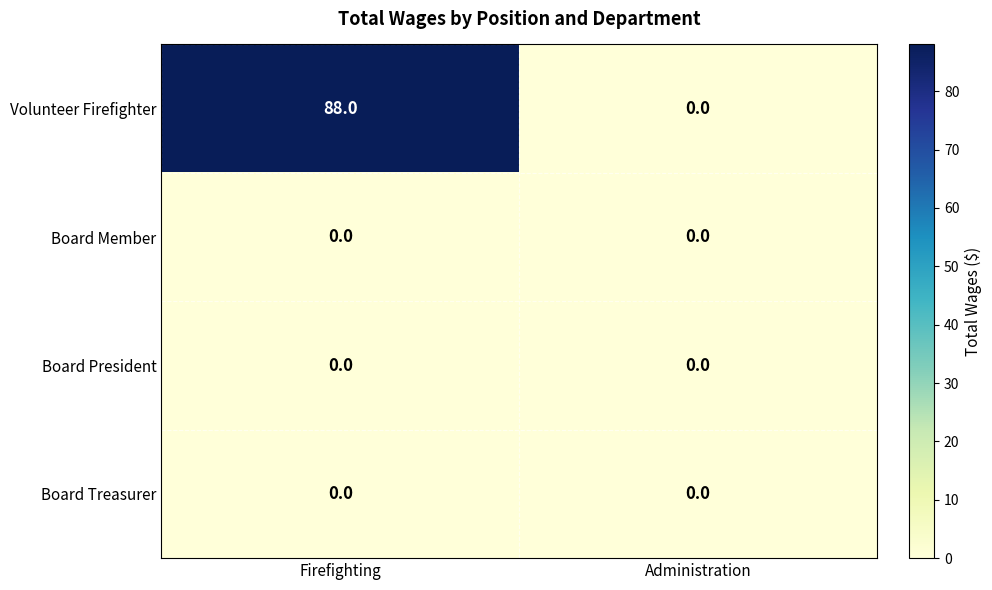

Which category has the highest value across all series?

Firefighting